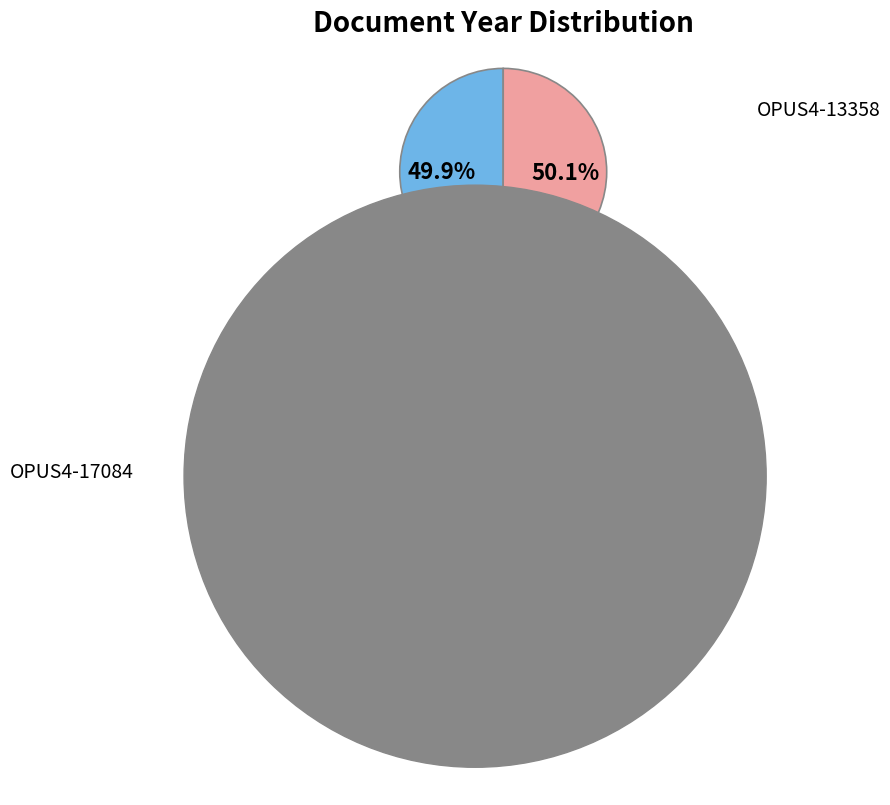

To the nearest percent, what percentage of the pie is OPUS4-13358?

50%